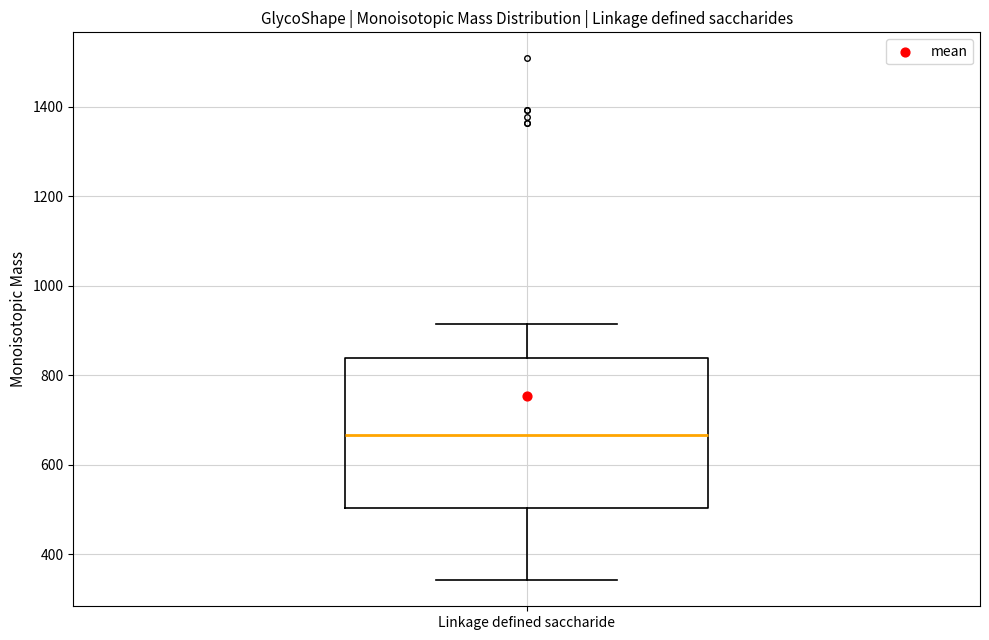

Where does the lower whisker of the box for Linkage defined saccharide end on the y-axis? The values are not printed on the chart, so give them approximately, as read against the axis.

340